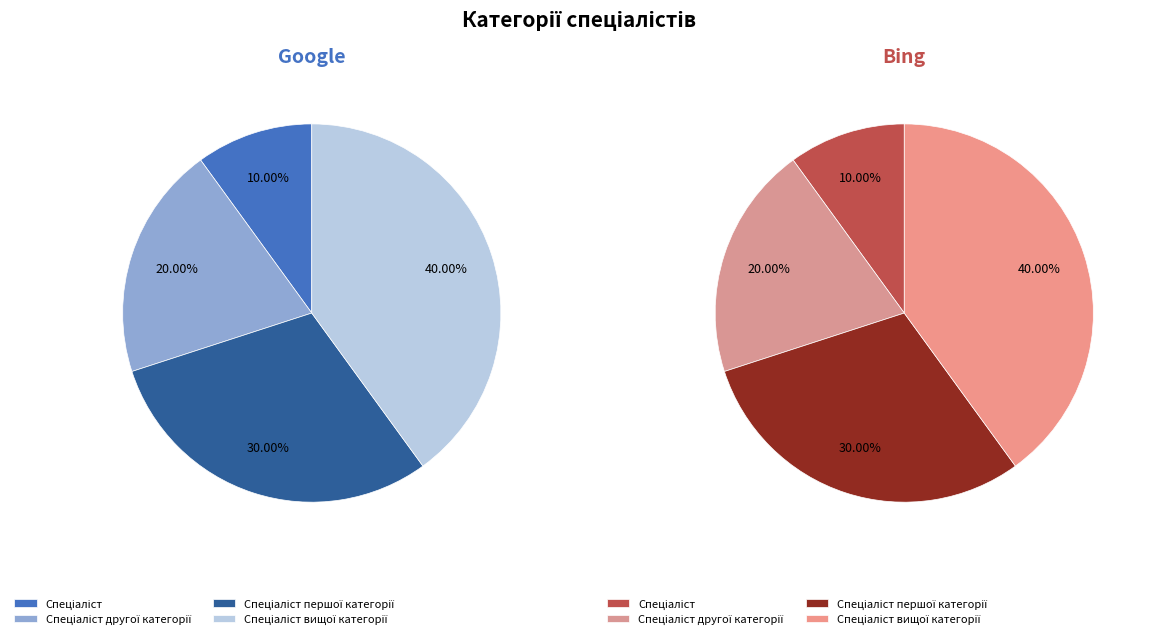

What is the total percentage of Спеціаліст другої категорії and Спеціаліст першої категорії?

50.0%